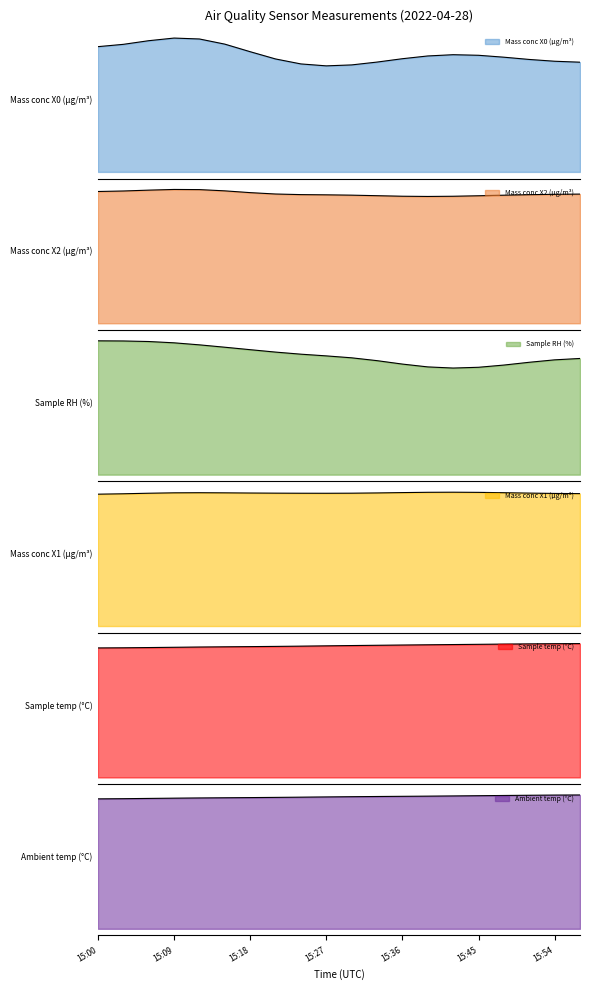

What is the value of the Sample temp (°C) point at the 3rd from the left?

27.0